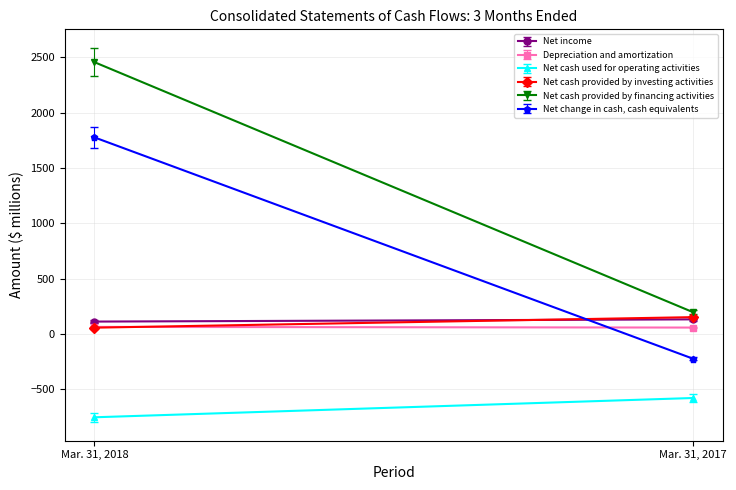

Count the Net change in cash, cash equivalents values in the range -221 to 1776.

2